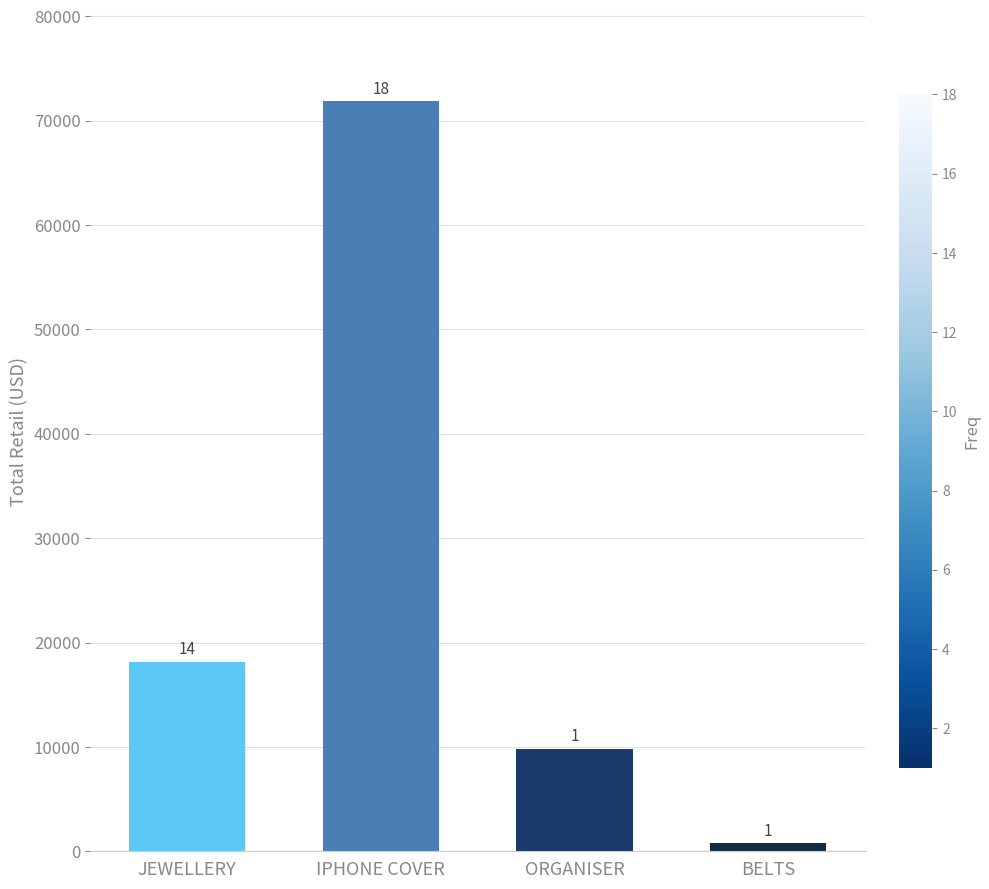

How many bars are there in total?

4